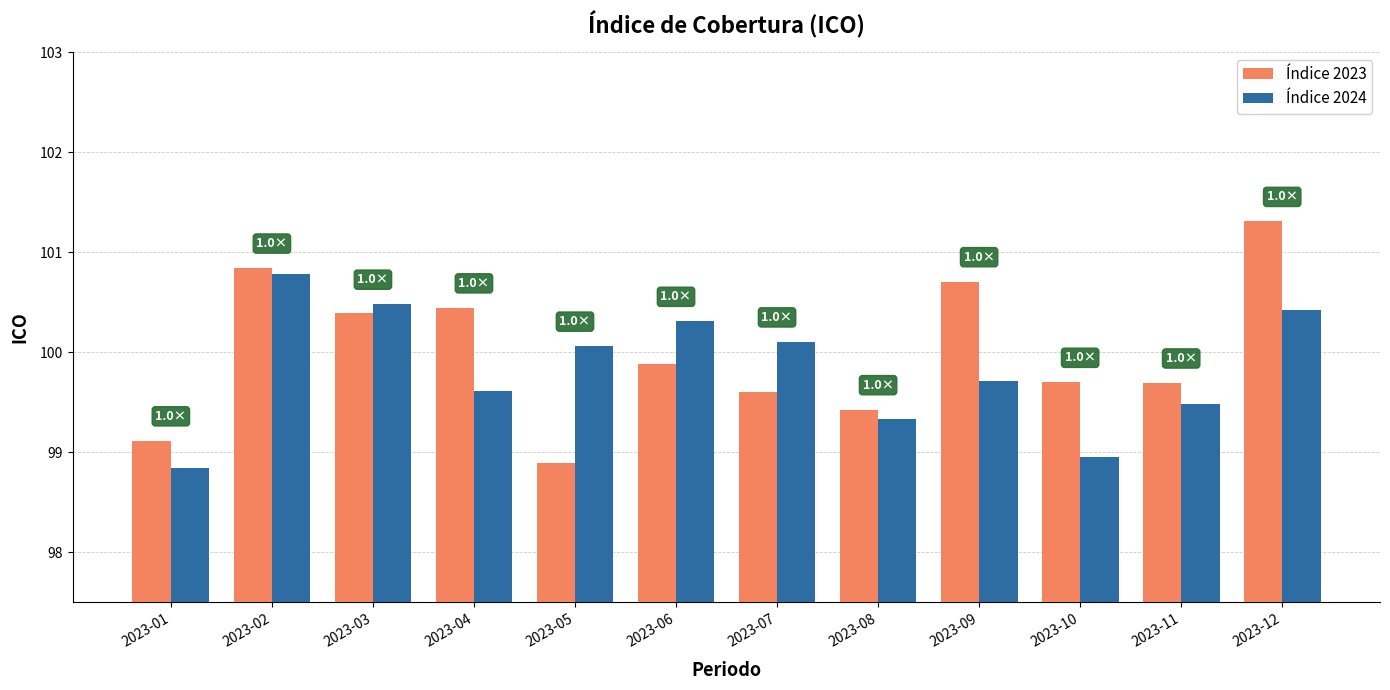

What is the value of the Índice 2024 bar at the 8th from the left?

99.3